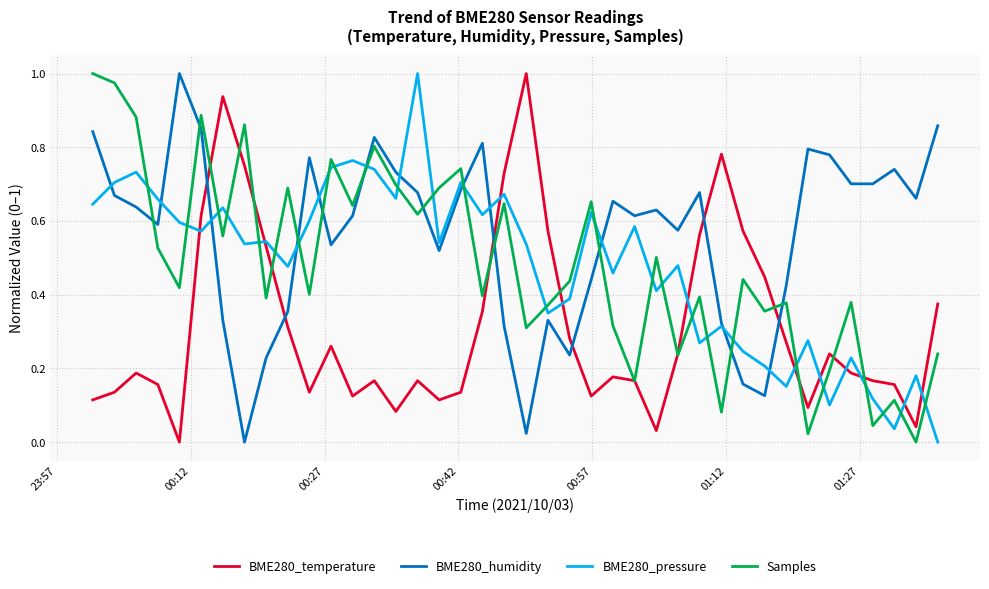

How many intersections are there between BME280_humidity and Samples?

11